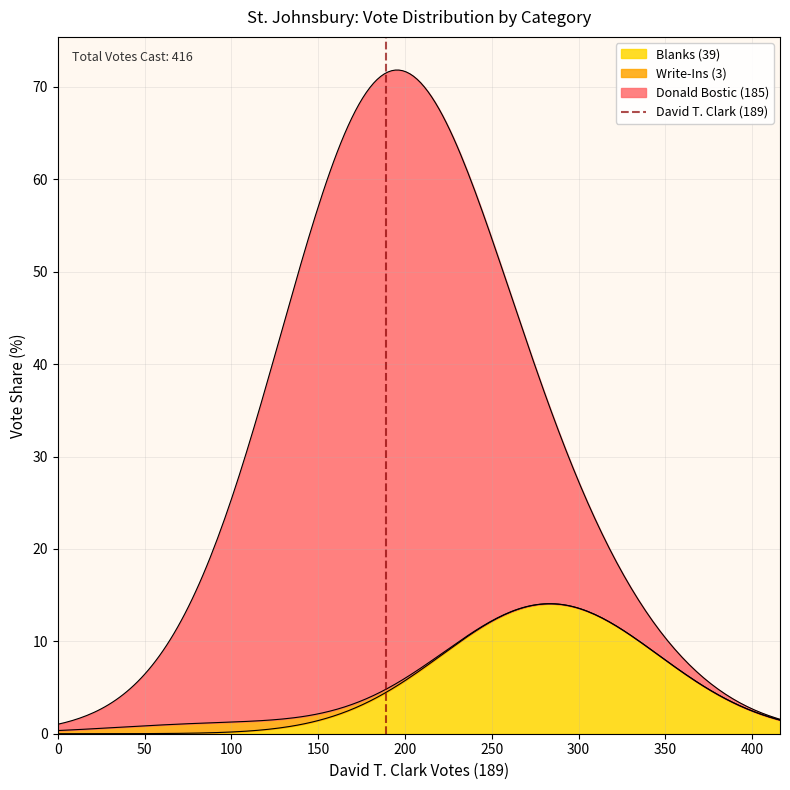

Does the chart display data point markers on the line(s)?

No